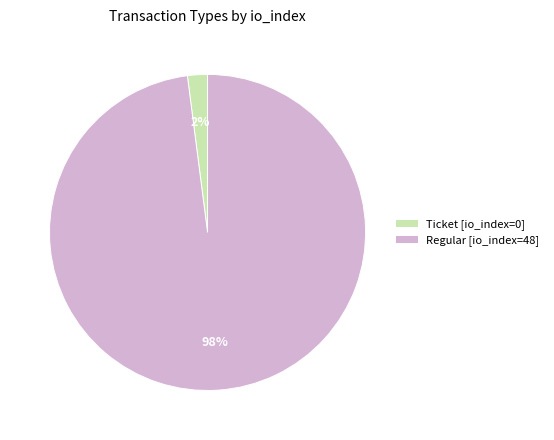

Rank the categories by value from highest to lowest.

Regular [io_index=48], Ticket [io_index=0]